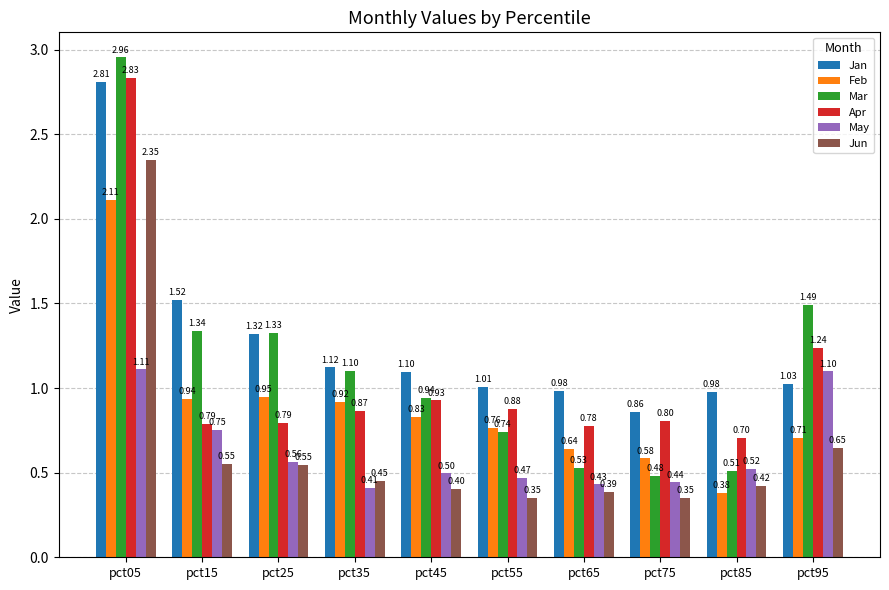

What is the difference between the highest and lowest values at pct35?

0.7